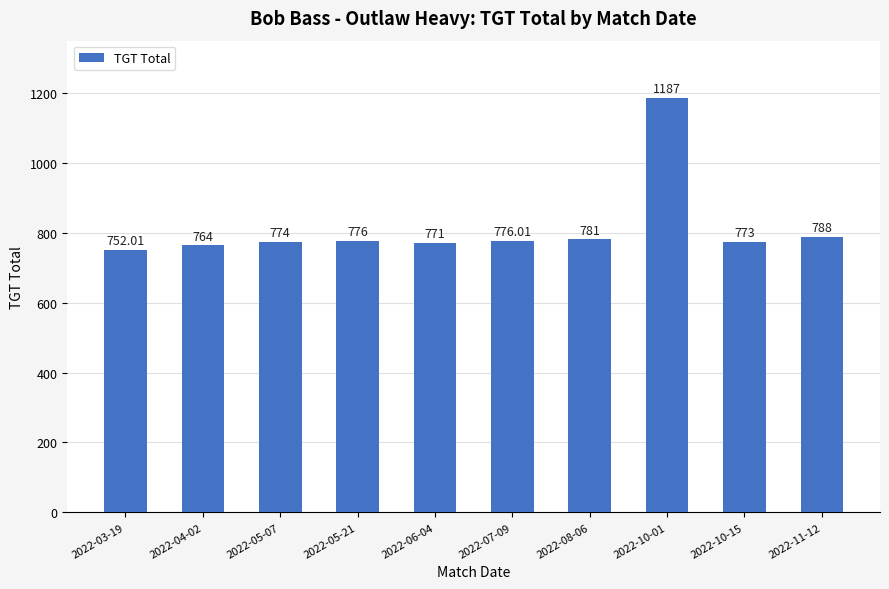

At which label is the value closest to 969?

2022-11-12